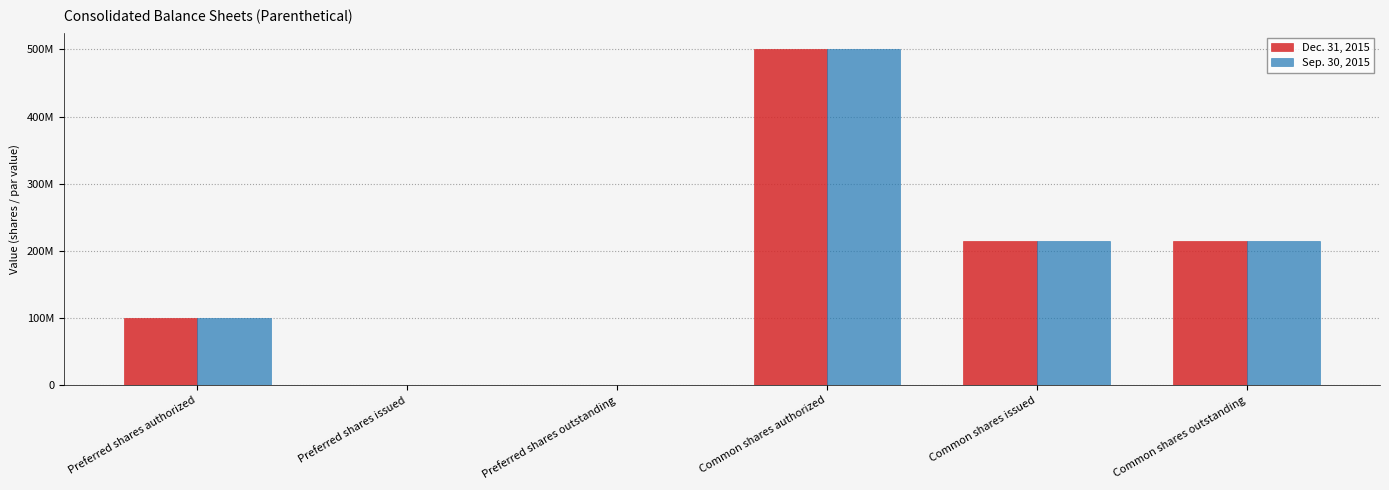

What position from the left is Common shares outstanding?

6